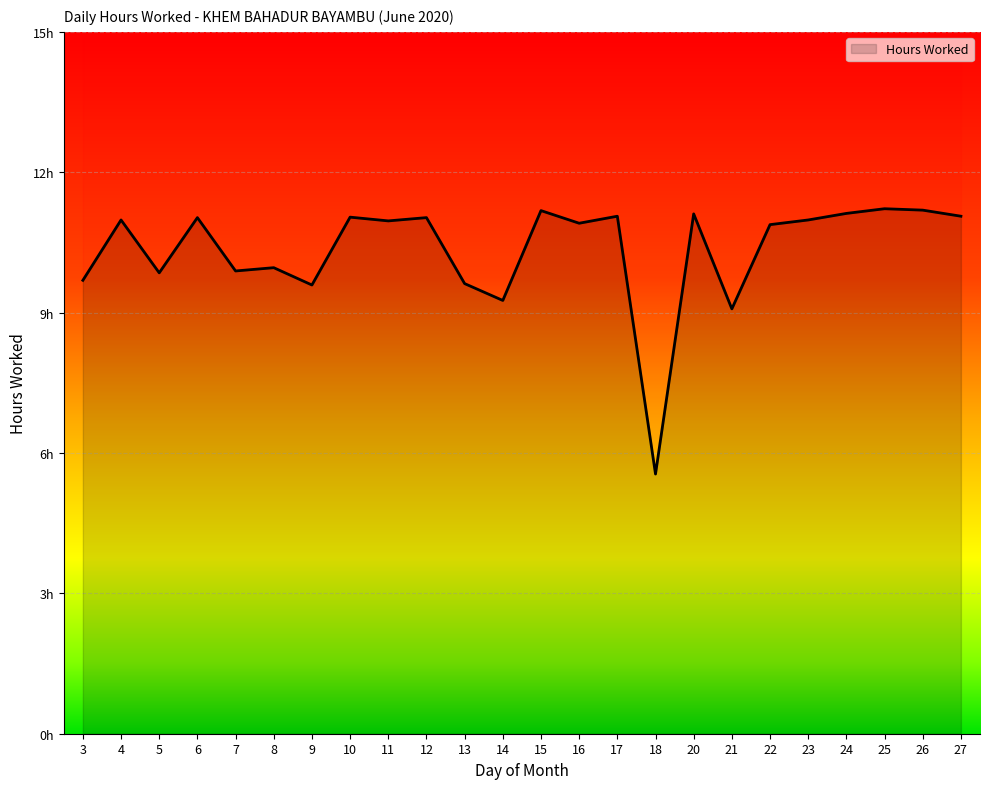

True or false: there are more than 1 points higher than both neighbors.

True